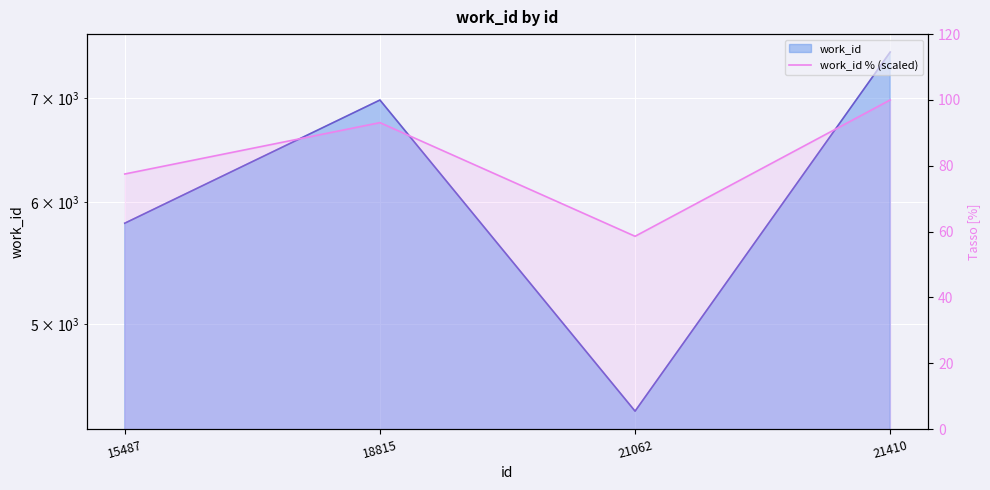

Which label corresponds to the smallest value in the chart?

21062